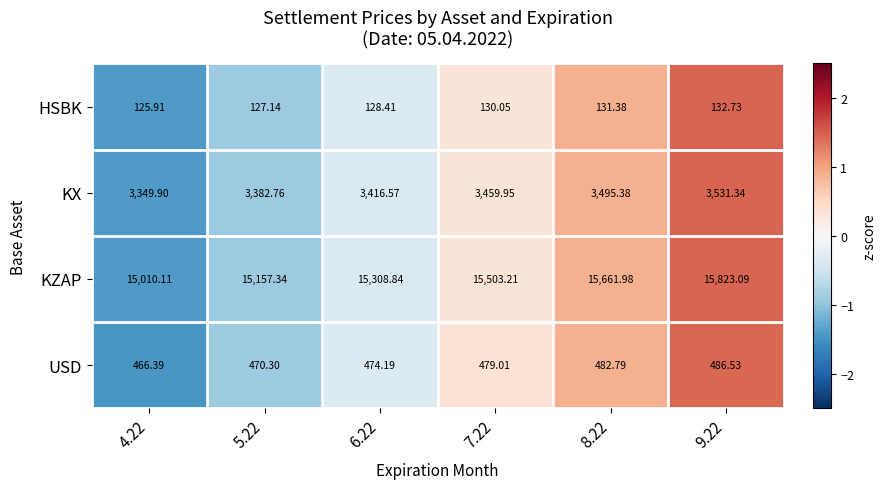

Rank the series by their maximum value, from highest to lowest.

KZAP, KX, USD, HSBK